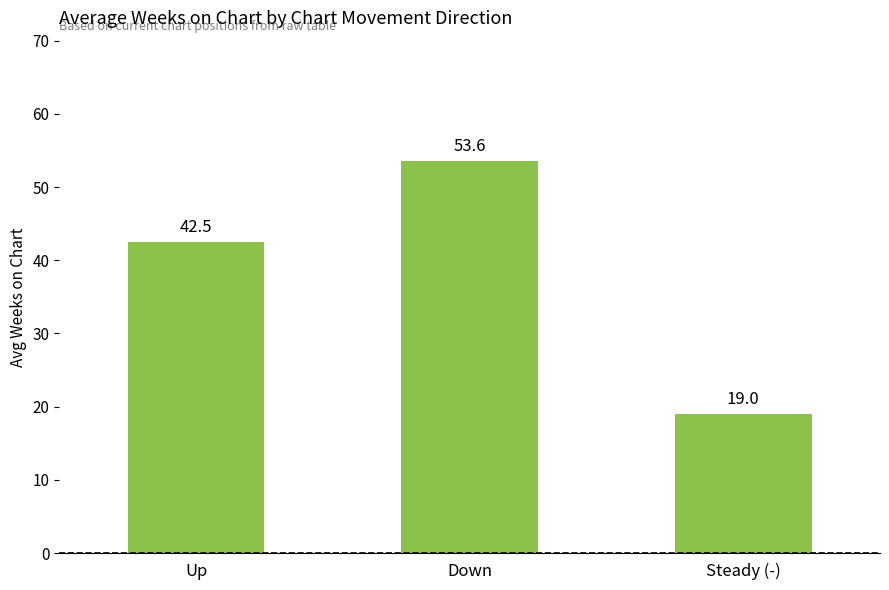

Count the number of categories in the chart.

3